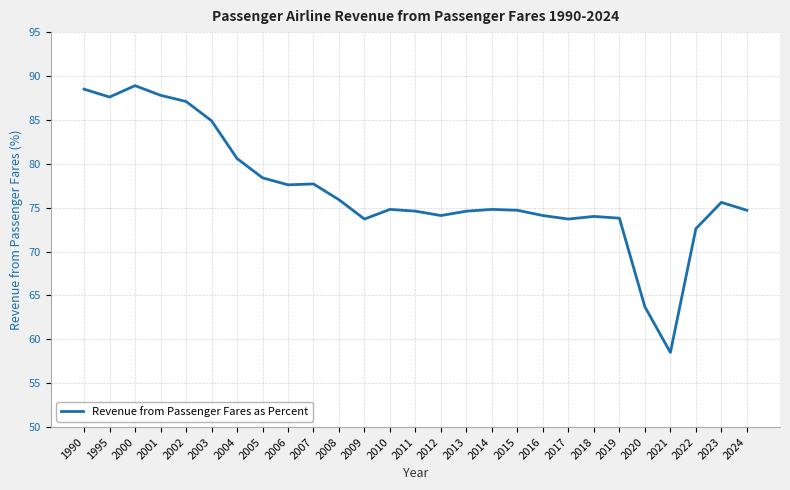

What is the sum of the values at 2021 and 2000?

147.4